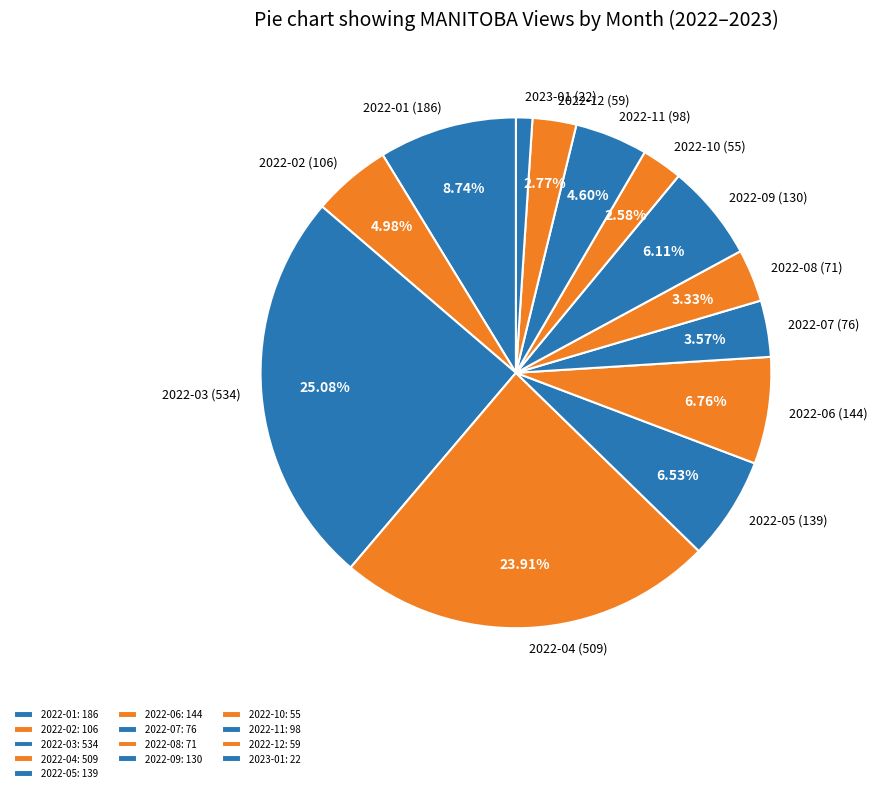

Which category has the biggest portion of the pie?

2022-03